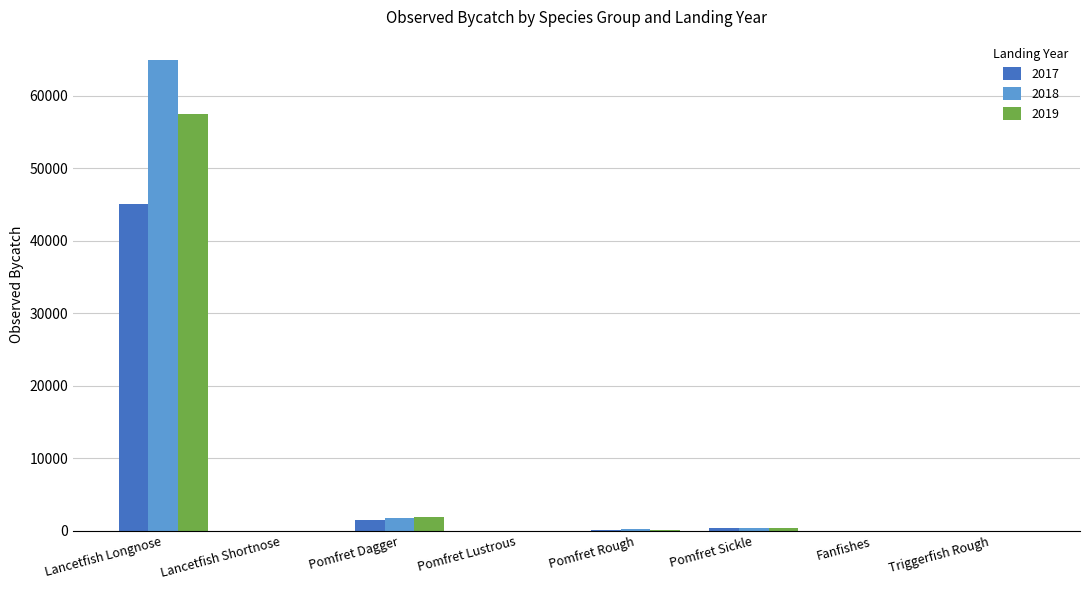

What is the maximum value shown in the chart?

64856